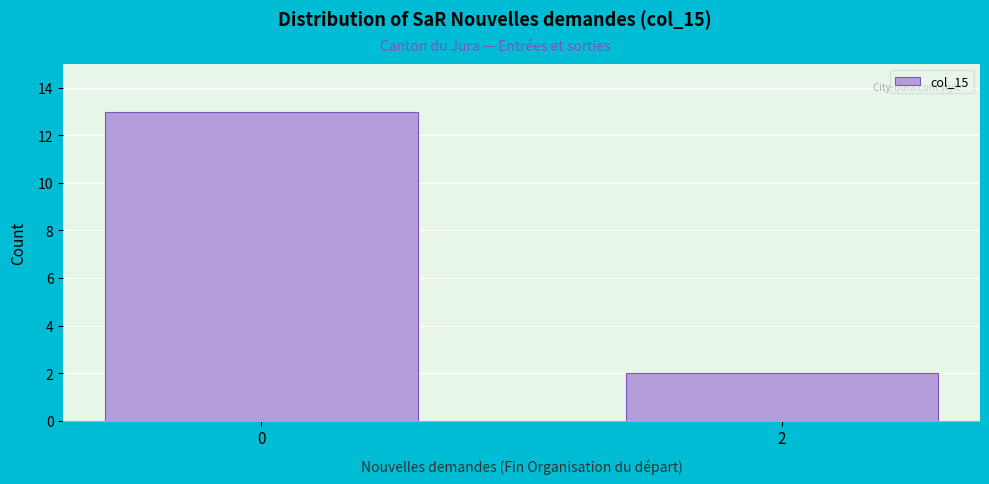

Reading left to right, what are all the values shown in this chart?

0=13	2=2